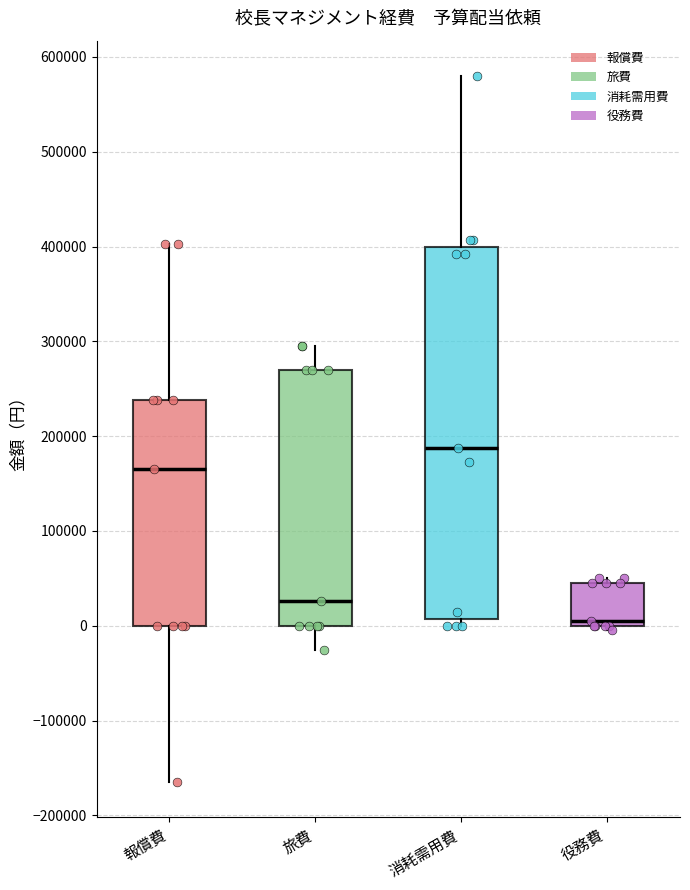

Reading left to right, read every box against the y-axis: the position of its median line, the range the box covers, and the ends of its whiskers. The values are not printed on the chart, so give them approximately, as read against the axis.

報償費: median 170000, box 0 to 240000, whiskers -160000 to 400000
旅費: median 30000, box 0 to 270000, whiskers -30000 to 300000
消耗需用費: median 190000, box 10000 to 400000, whiskers 0 to 580000
役務費: median 0 (just above the box's lower edge), box 0 to 50000, whiskers 0 (just below the box's lower edge) to 50000 (just above the box's upper edge)